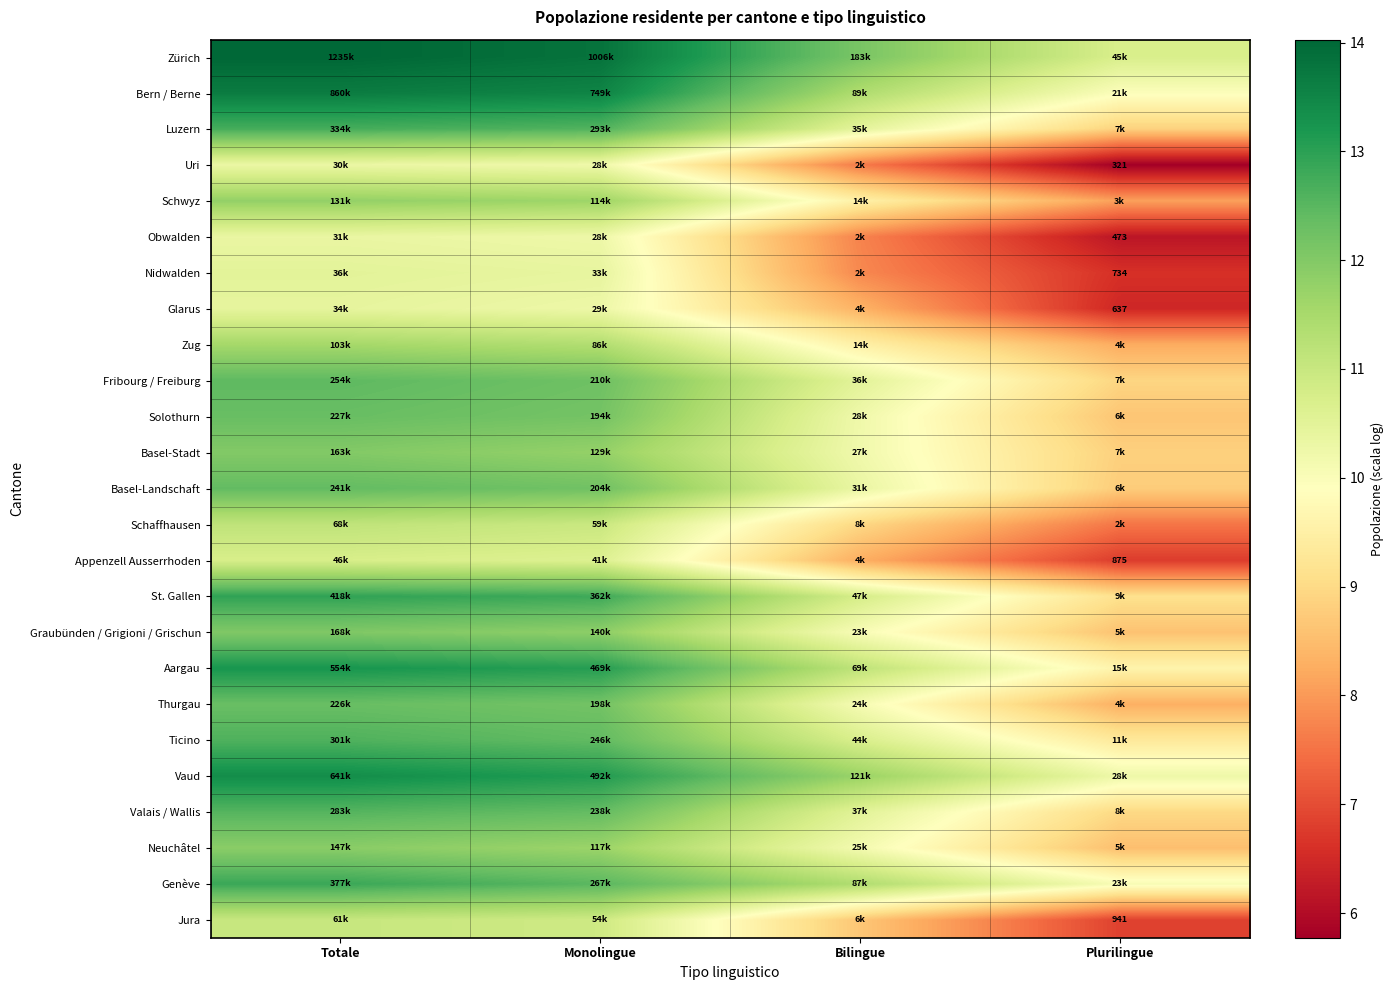

What is the smallest value displayed?

5.8